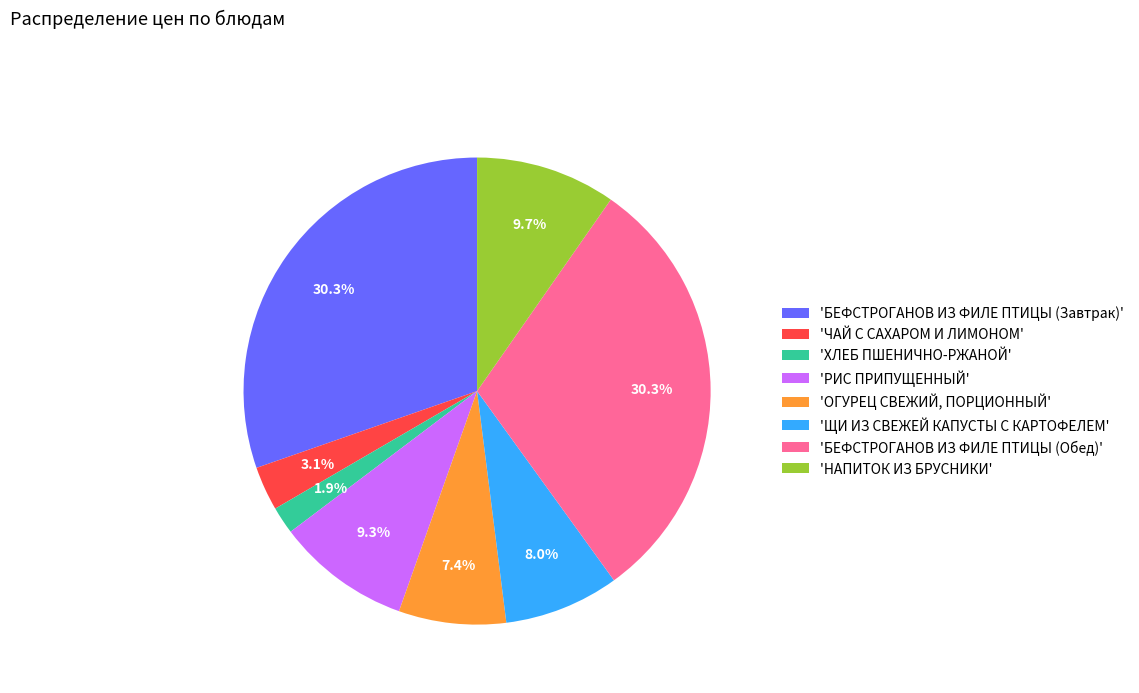

What is the smallest slice in the pie chart?

'ХЛЕБ ПШЕНИЧНО-РЖАНОЙ'